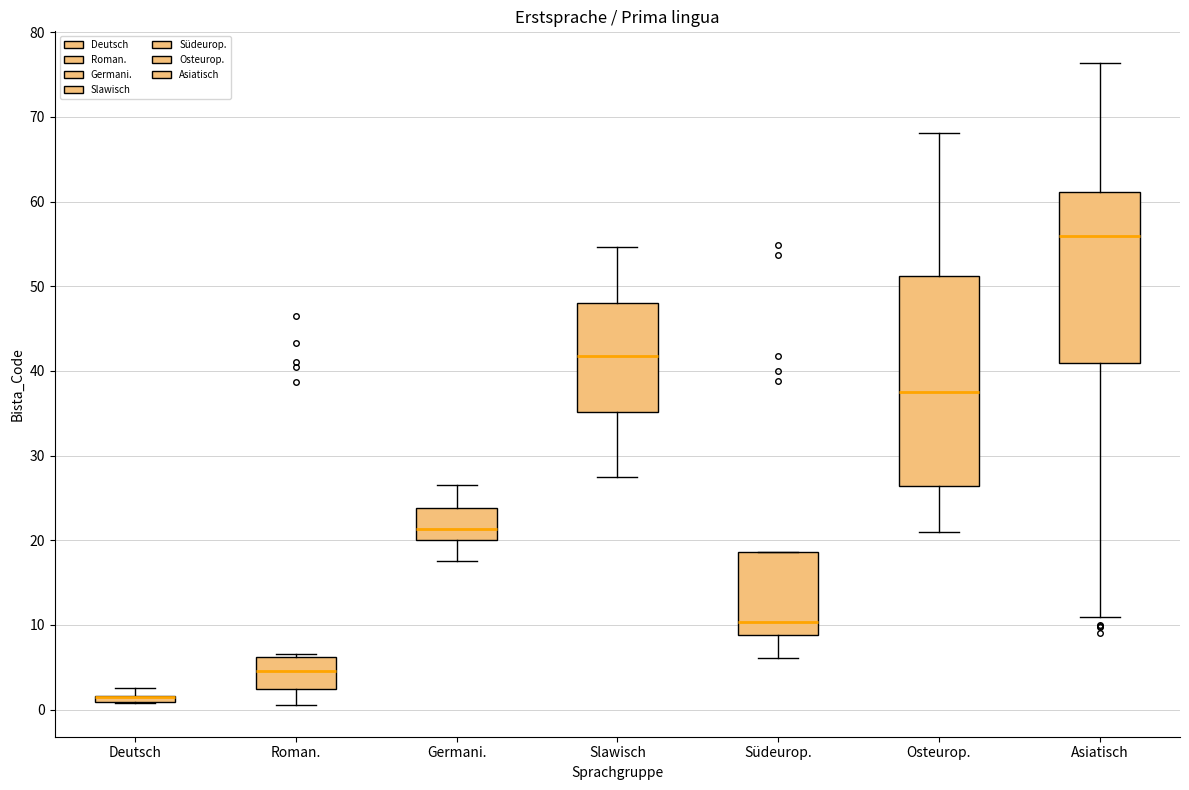

Where does the lower whisker of the box for Südeurop. end on the y-axis? The values are not printed on the chart, so give them approximately, as read against the axis.

6